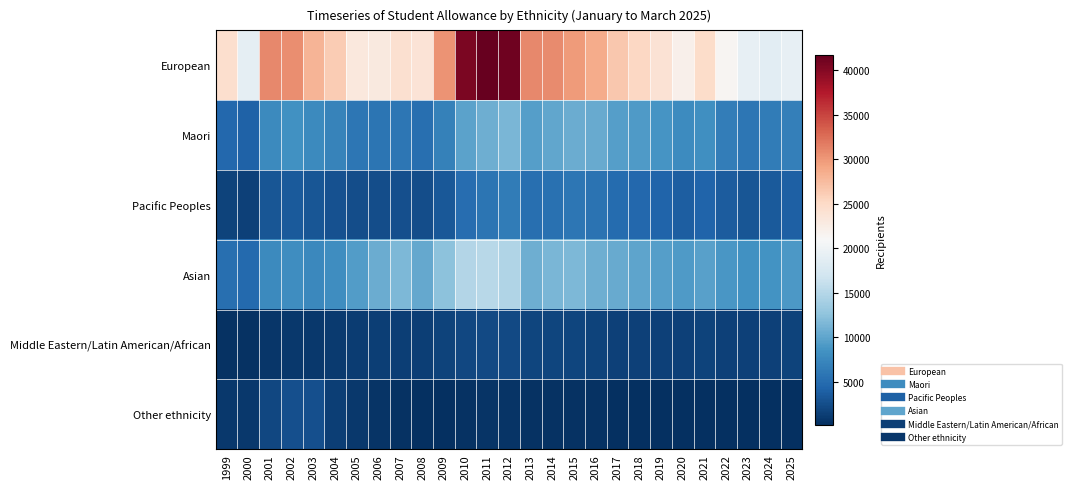

Between 2007 and 2002, which is larger?

2002